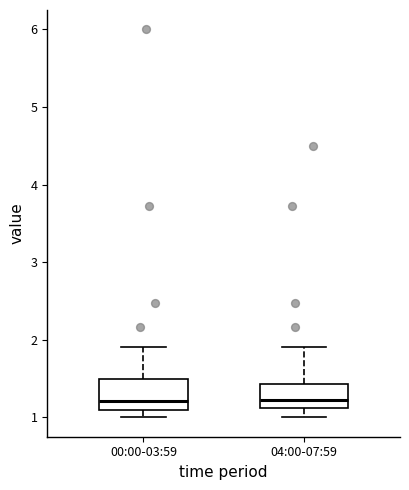

Reading left to right, read every box against the y-axis: the position of its median line, the range the box covers, and the ends of its whiskers. The values are not printed on the chart, so give them approximately, as read against the axis.

00:00-03:59: median 1.2, box 1.1 to 1.5, whiskers 1.0 to 1.9
04:00-07:59: median 1.2, box 1.1 to 1.4, whiskers 1.0 to 1.9